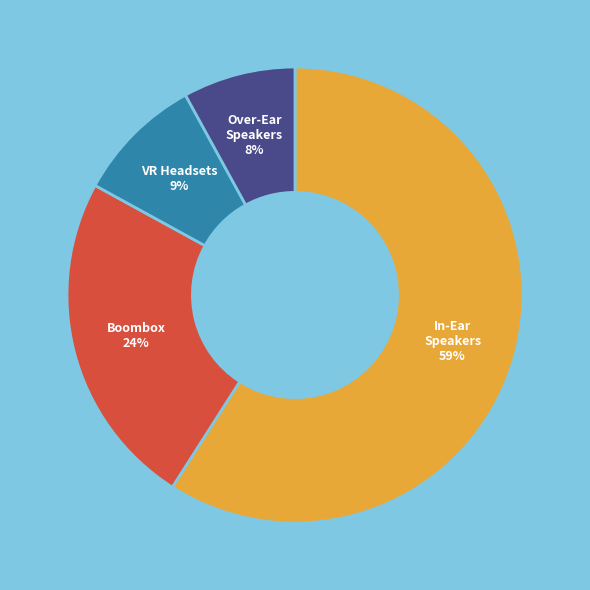

How many slices are in this pie chart?

4